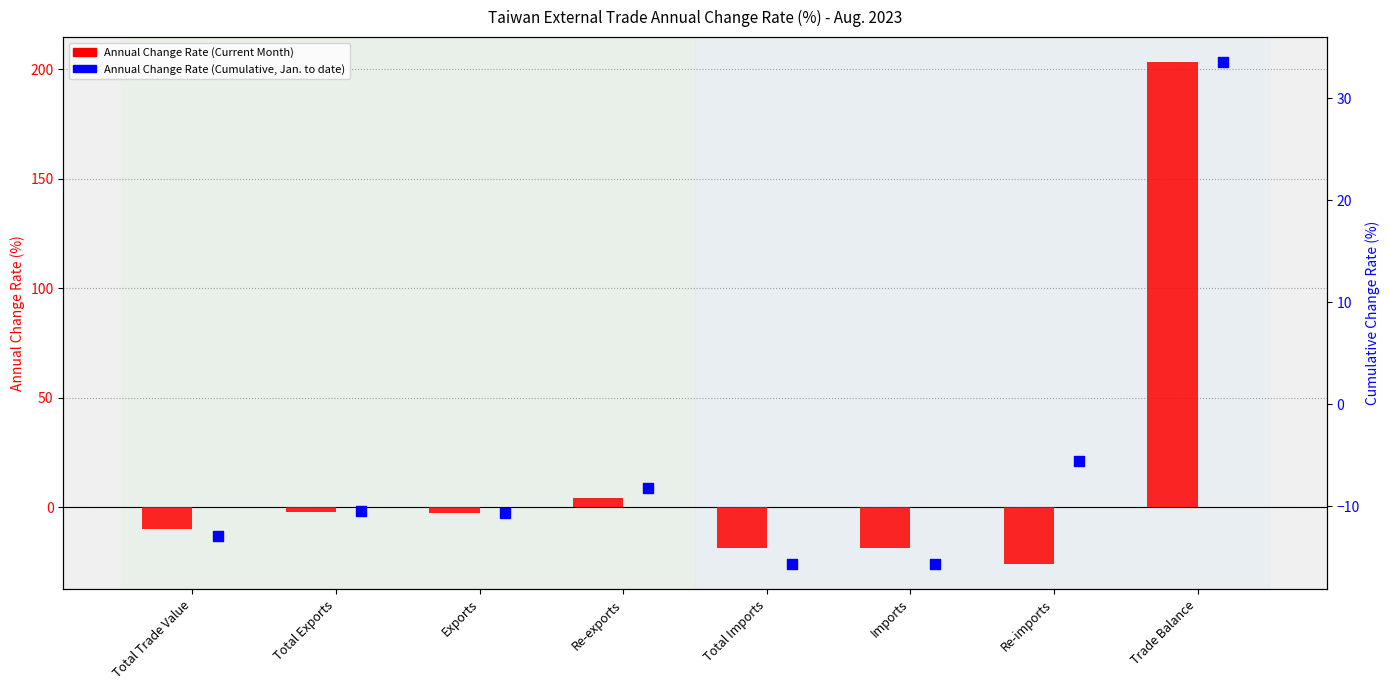

What is the total value across all series at Trade Balance?

236.7